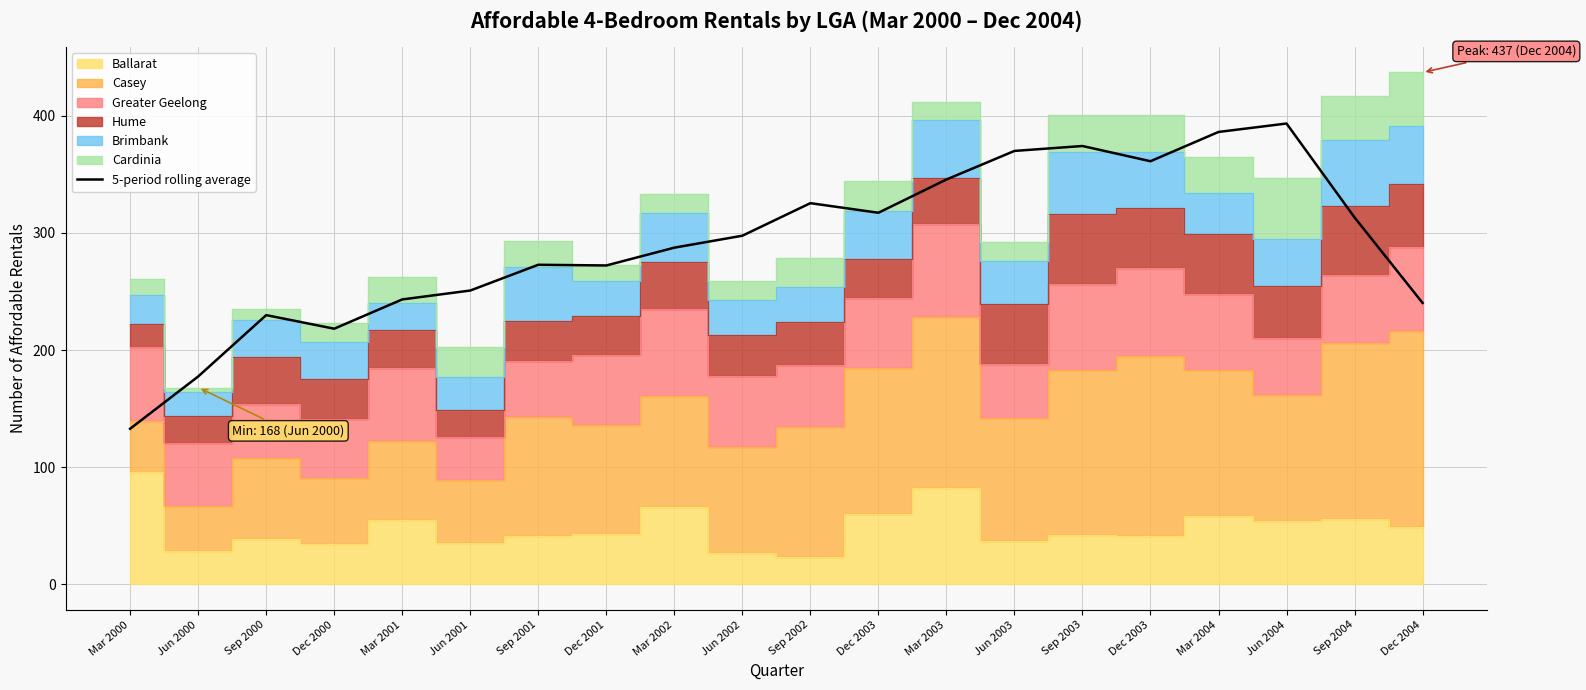

Where is the first local maximum?

Sep 2000